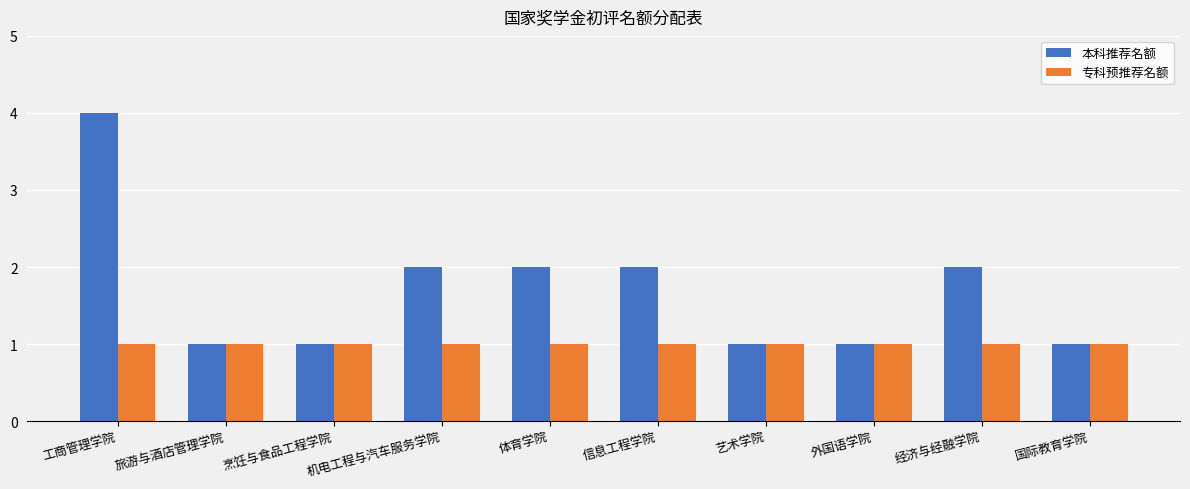

What is the difference between the highest and lowest values at 信息工程学院?

1